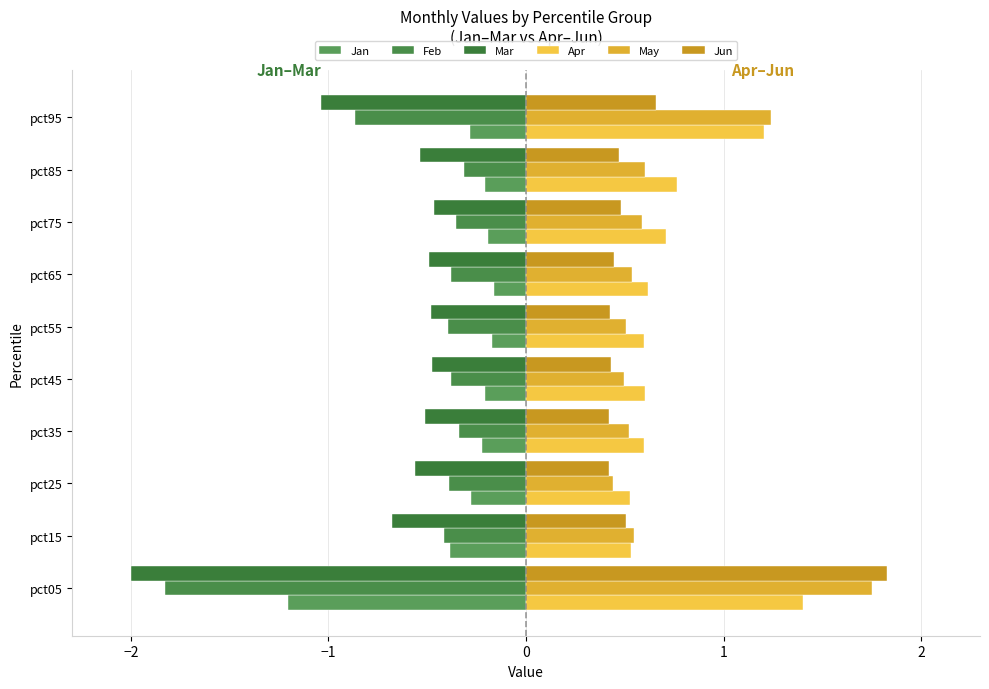

Rank the series by their maximum value, from highest to lowest.

Jun, May, Apr, Jan, Feb, Mar